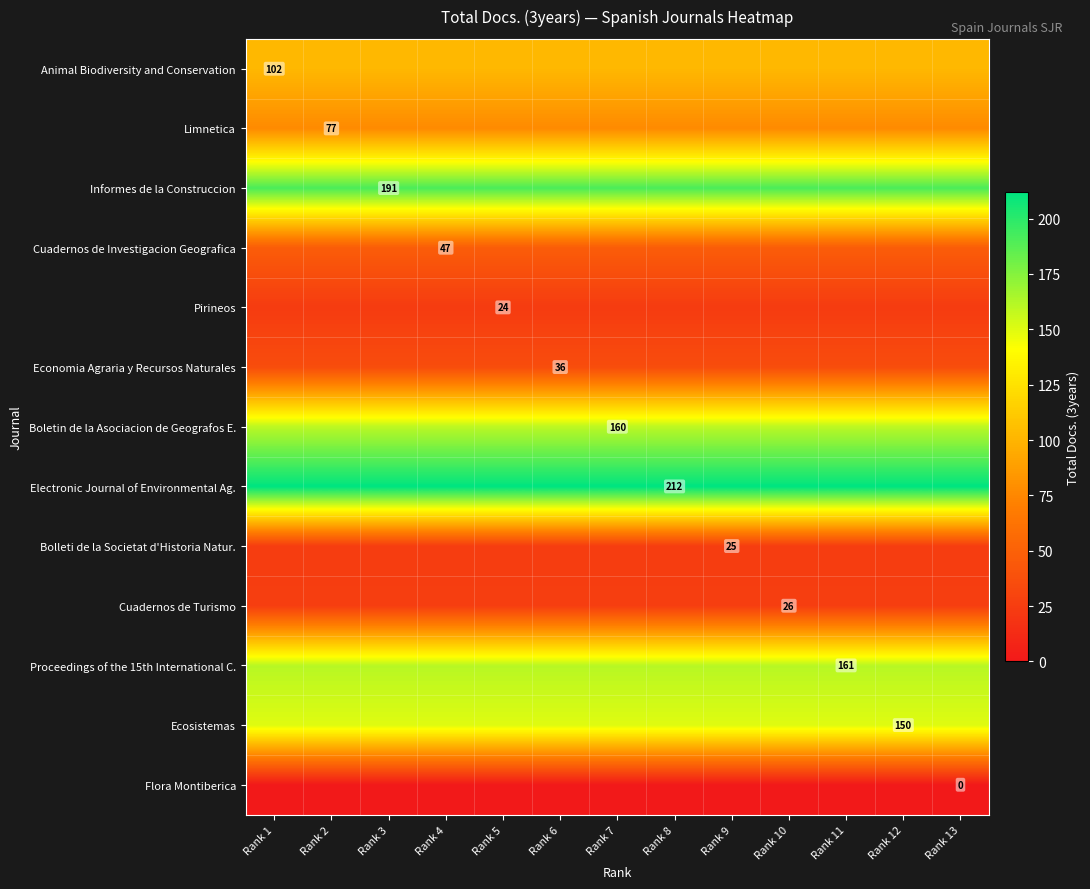

Count the number of categories in the chart.

13